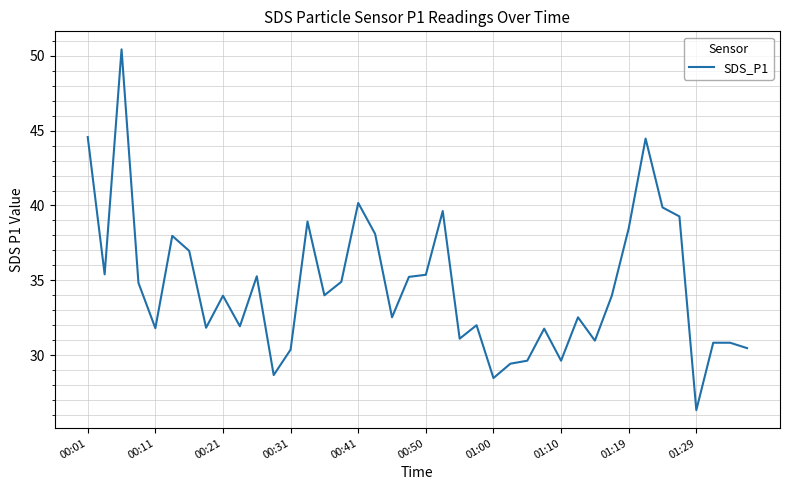

What is the smallest value displayed?

26.3